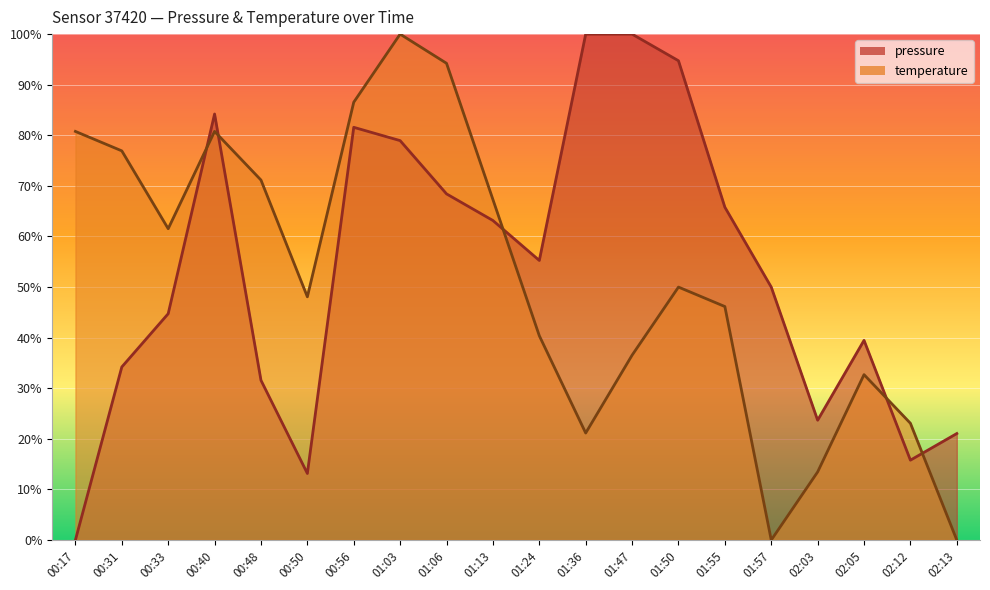

At which category does pressure reach its first local peak?

00:40